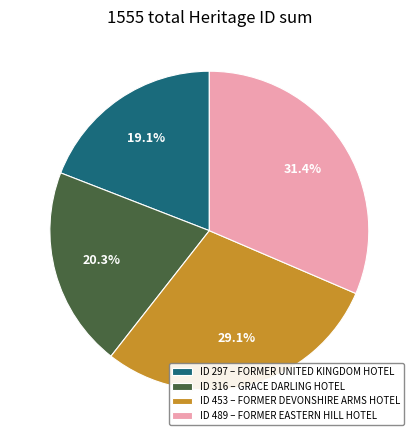

Which has a higher value, ID 453 – FORMER DEVONSHIRE ARMS HOTEL or ID 297 – FORMER UNITED KINGDOM HOTEL?

ID 453 – FORMER DEVONSHIRE ARMS HOTEL